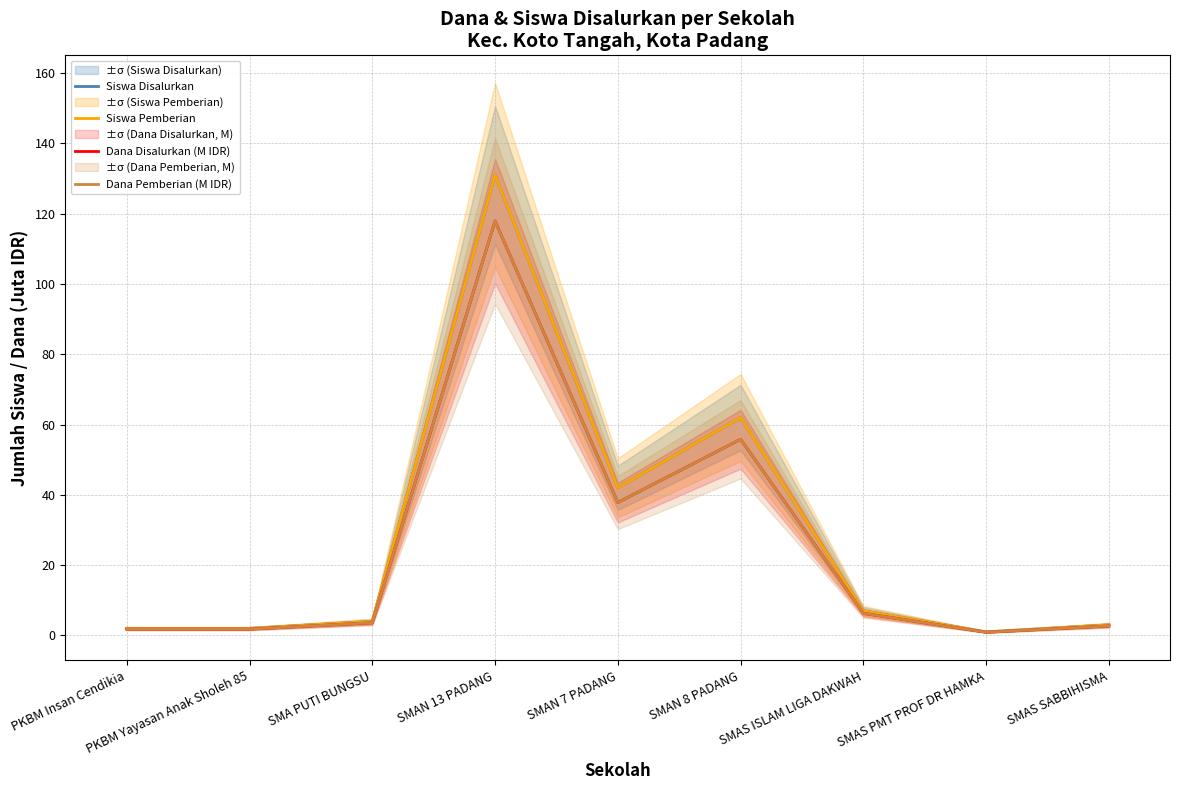

In Dana Disalurkan (M IDR), how many points are higher than both neighbors (excluding endpoints)?

2